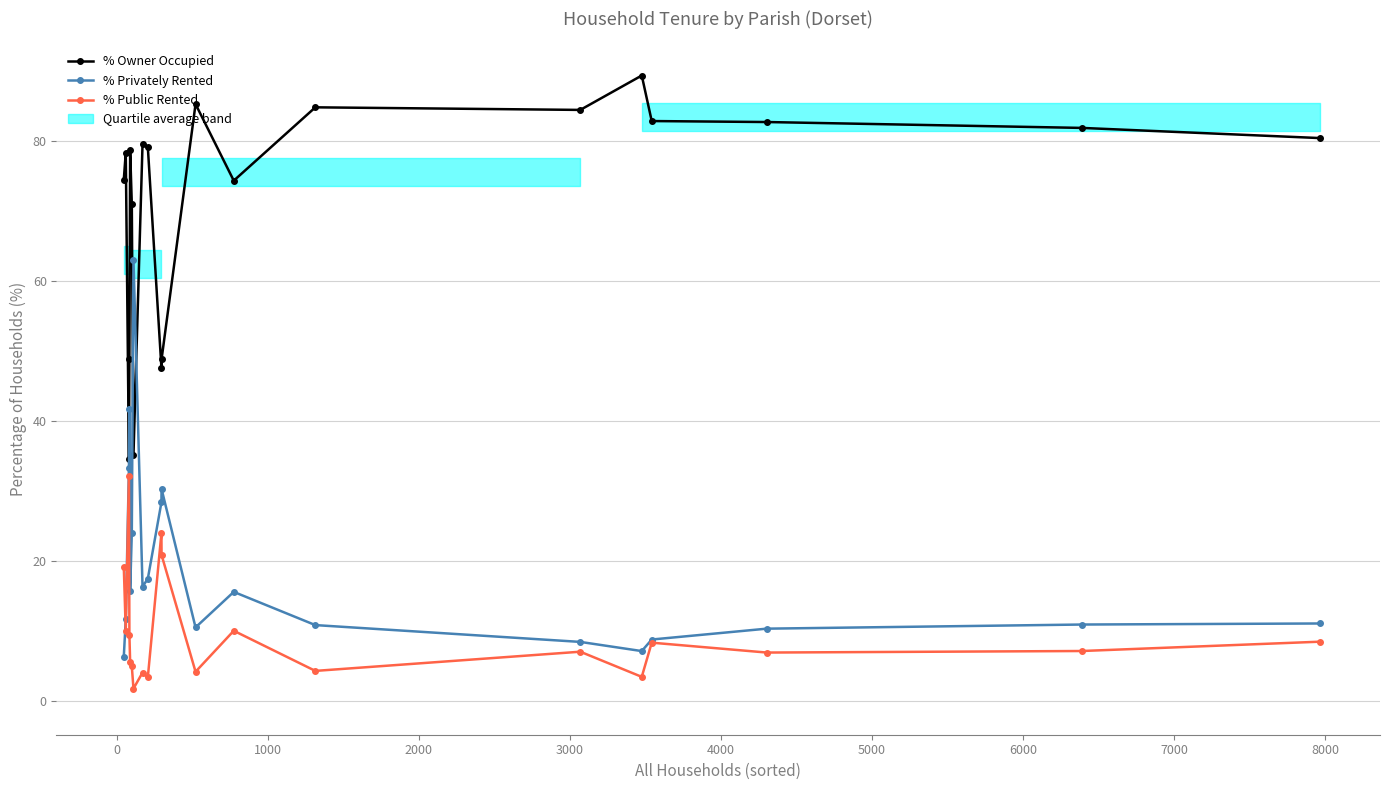

Is the value of % Public Rented at 13 greater than the value of % Owner Occupied at 17?

No